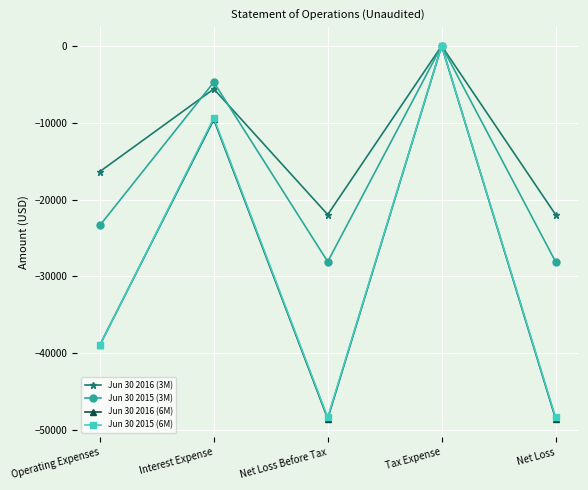

Which series has the largest range (max minus min)?

Jun 30 2016 (6M)